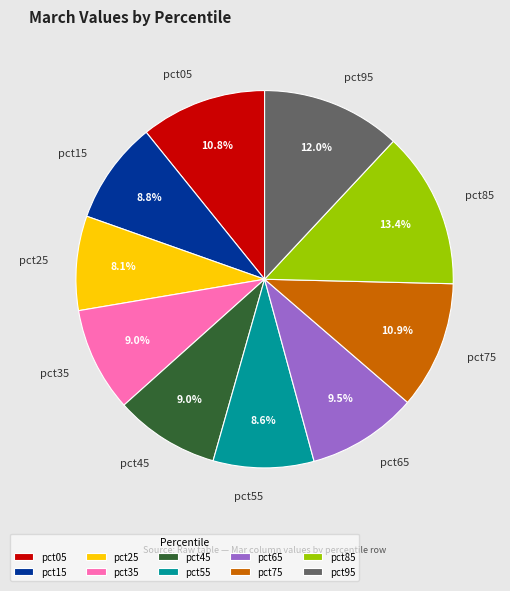

Is there a majority slice in this chart?

No